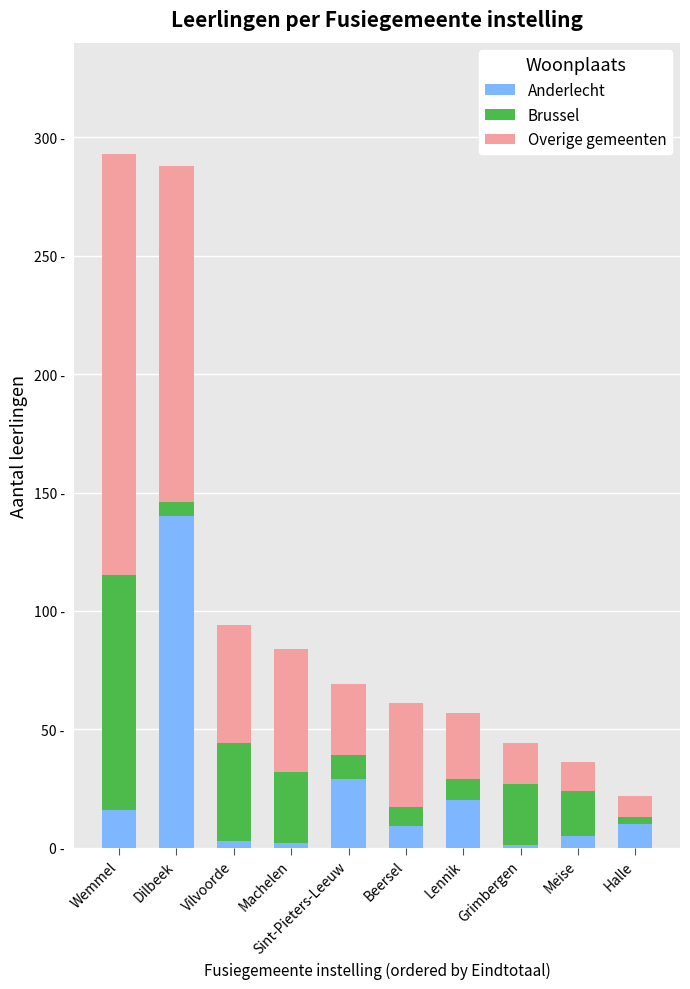

Is it true that Brussel equals 13 at Lennik?

False